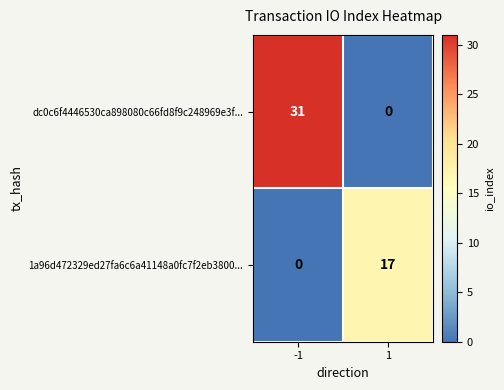

At -1, list the series in order from largest to smallest.

dc0c6f4446530ca898080c66fd8f9c248969e3f..., 1a96d472329ed27fa6c6a41148a0fc7f2eb3800...